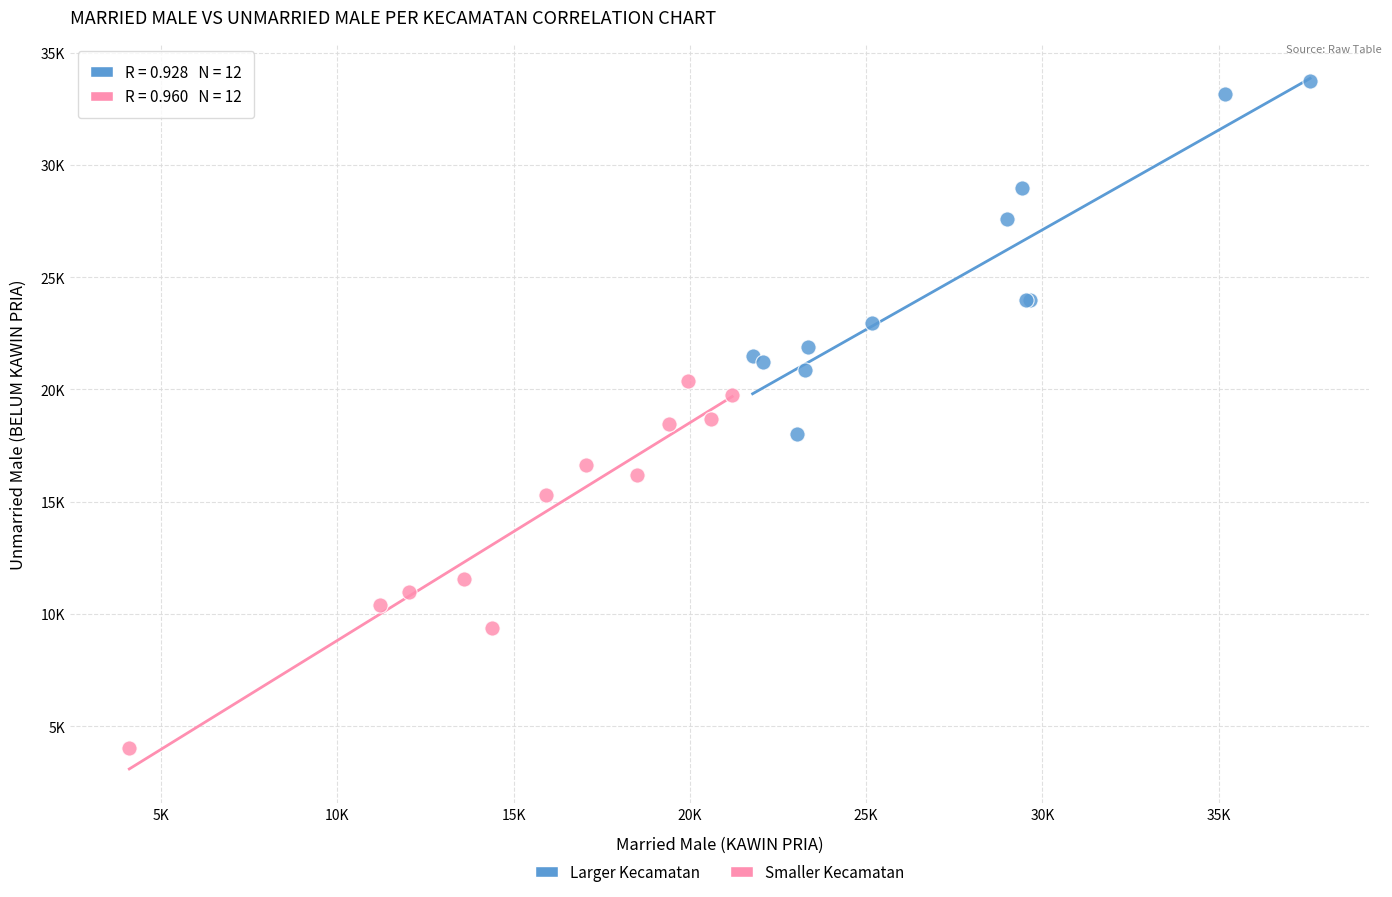

What are all the series names shown in the legend?

Larger Kecamatan, Smaller Kecamatan